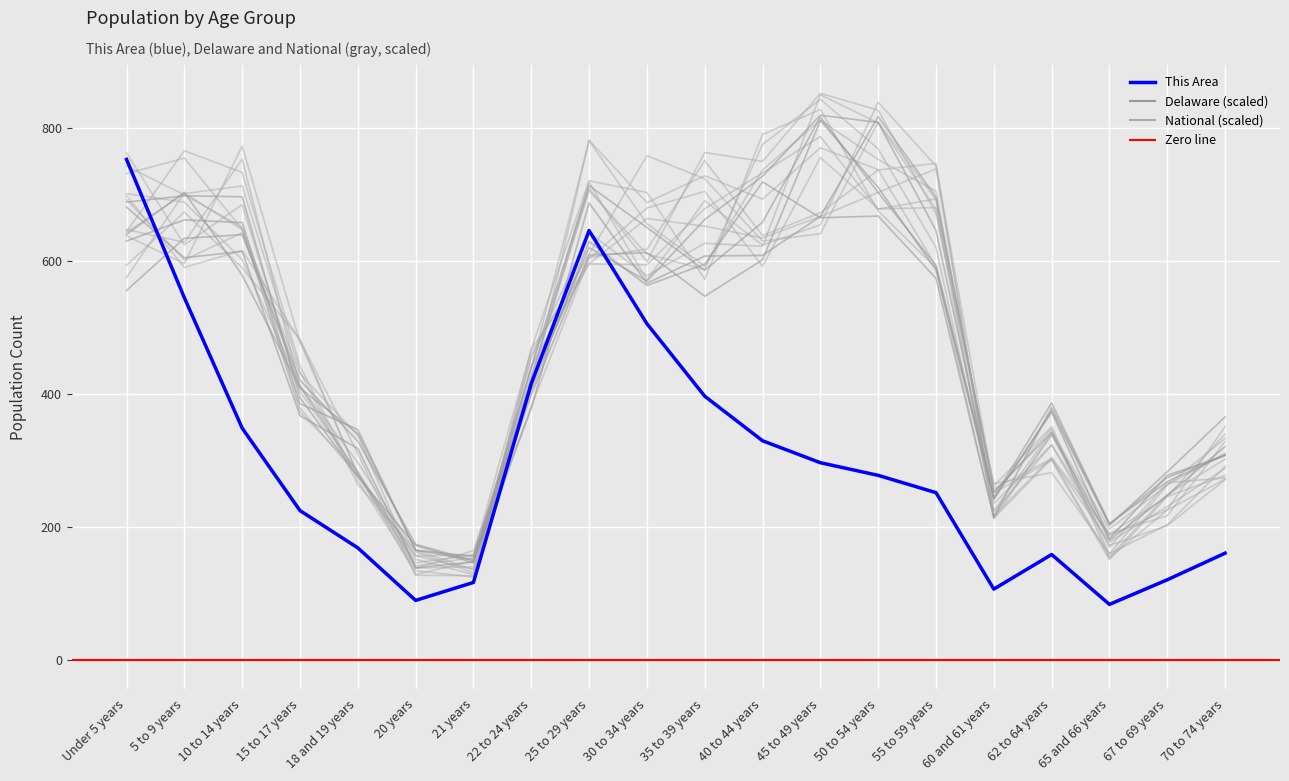

The value of Delaware at 62 to 64 years is 493.8. True or false?

False